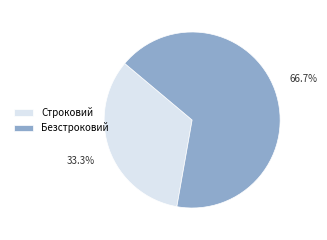

Which slice represents more than half of the pie?

Безстроковий